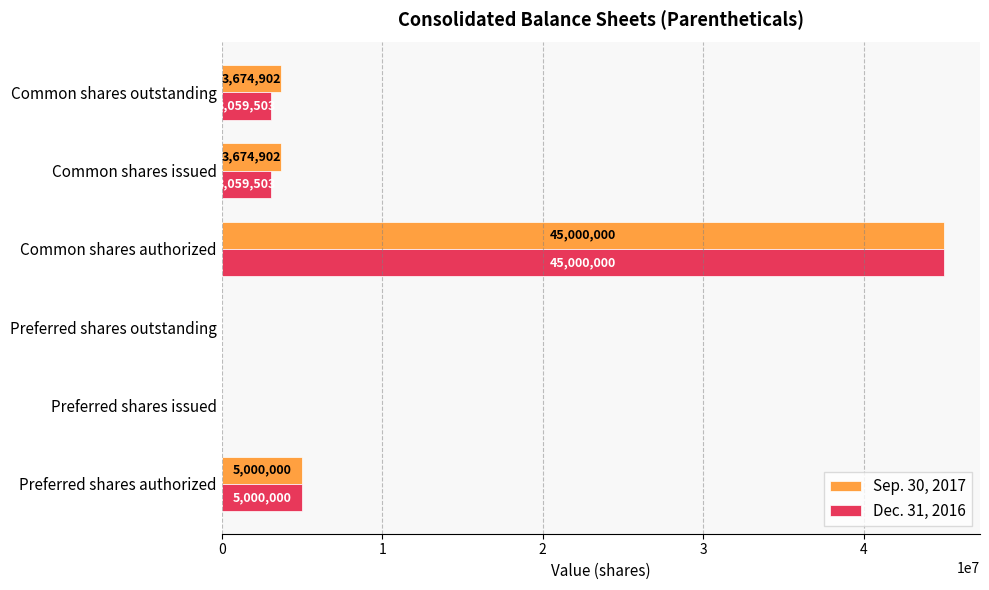

Which series changed the most between Preferred shares outstanding and Common shares outstanding?

Sep. 30, 2017